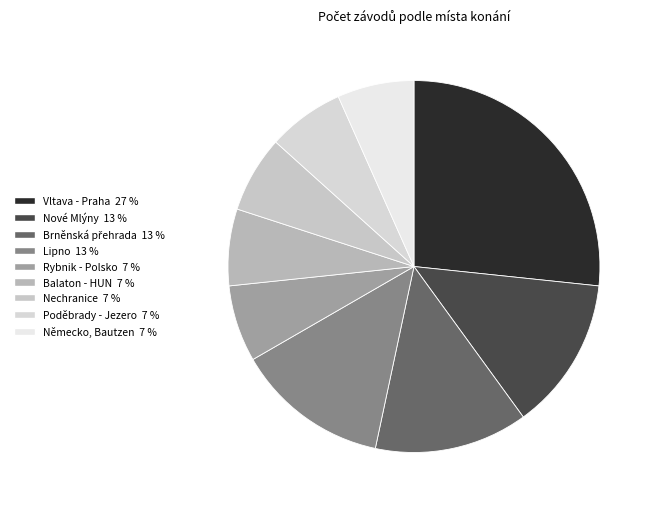

Count the number of slices in the pie.

9